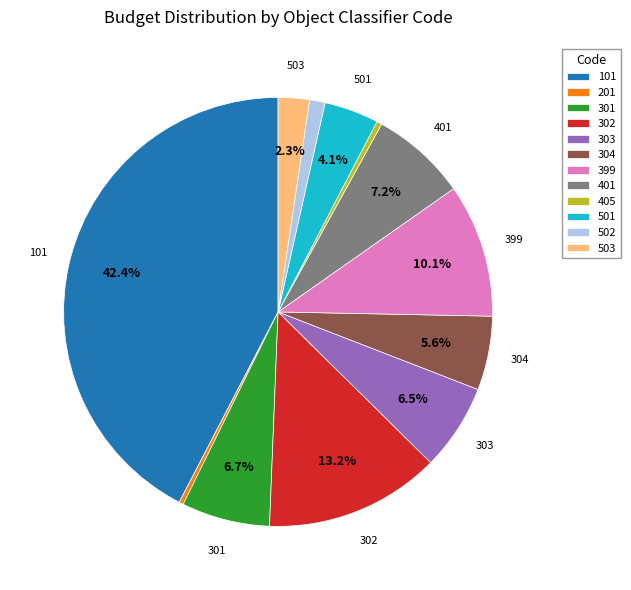

What percentage is the 503 slice, to the nearest percent?

2%